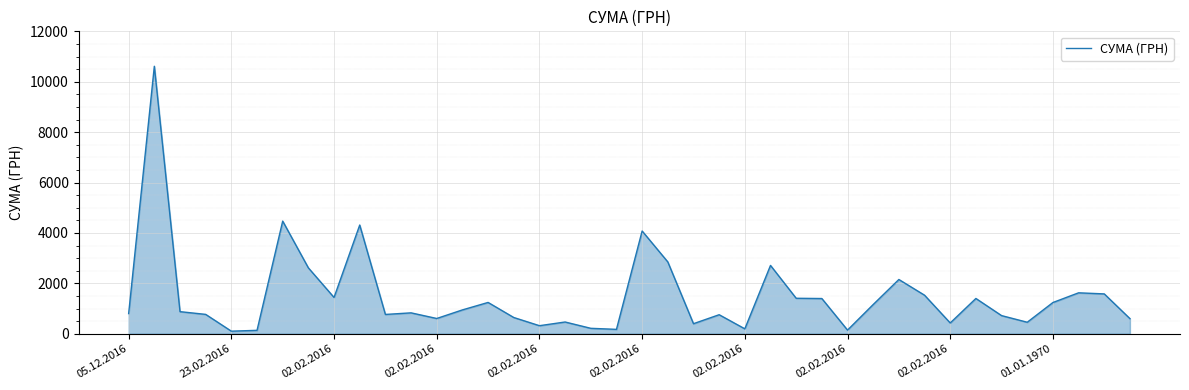

Does the chart have visible grid lines?

Yes